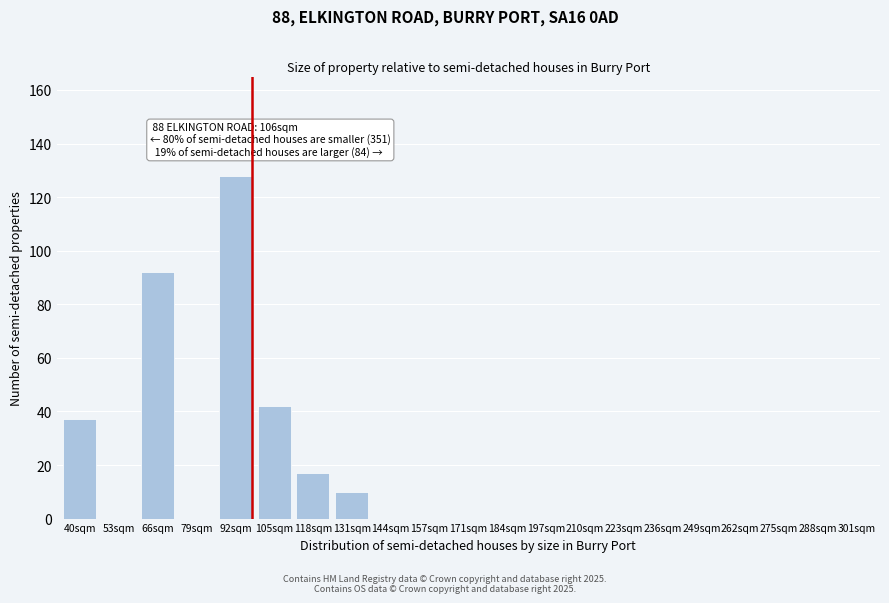

Reading right to left, extract all data points from this chart.

301sqm=0	288sqm=0	275sqm=0	262sqm=0	249sqm=0	236sqm=0	223sqm=0	210sqm=0	197sqm=0	184sqm=0	171sqm=0	157sqm=0	144sqm=0	131sqm=10	118sqm=17	105sqm=42	92sqm=128	79sqm=0	66sqm=92	53sqm=0	40sqm=37